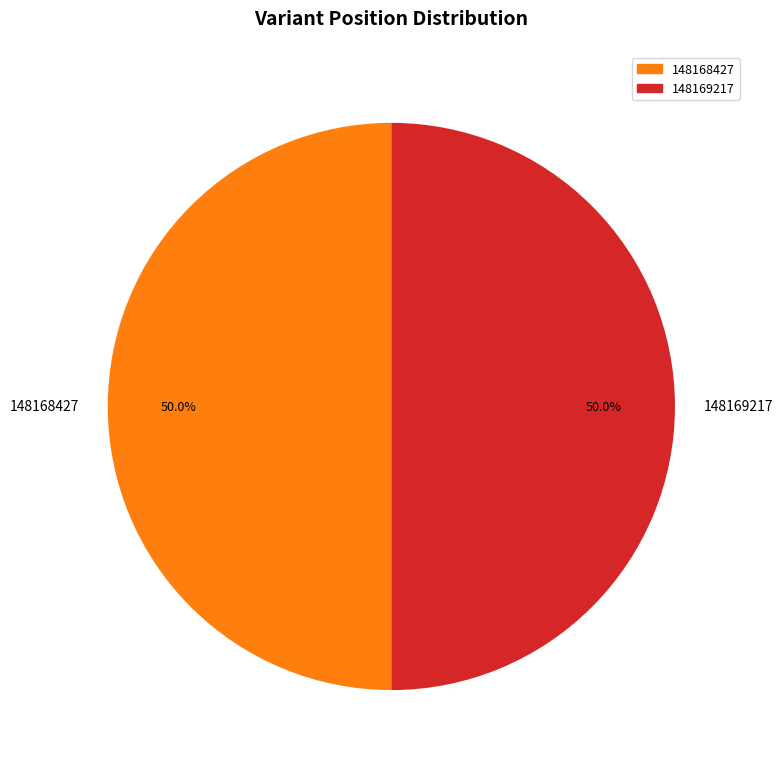

What is the ratio of the value at 148168427 to the value at 148169217?

1.0